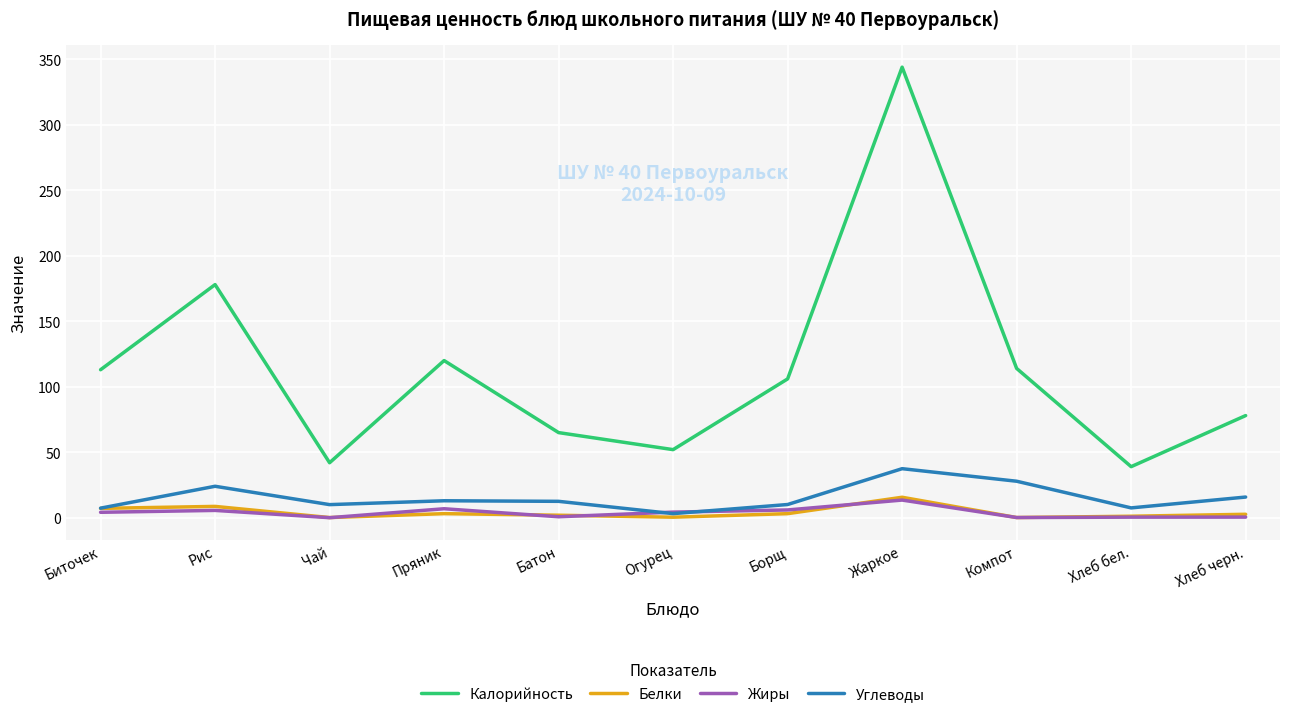

What is the difference between the highest and lowest values at Пряник?

116.9